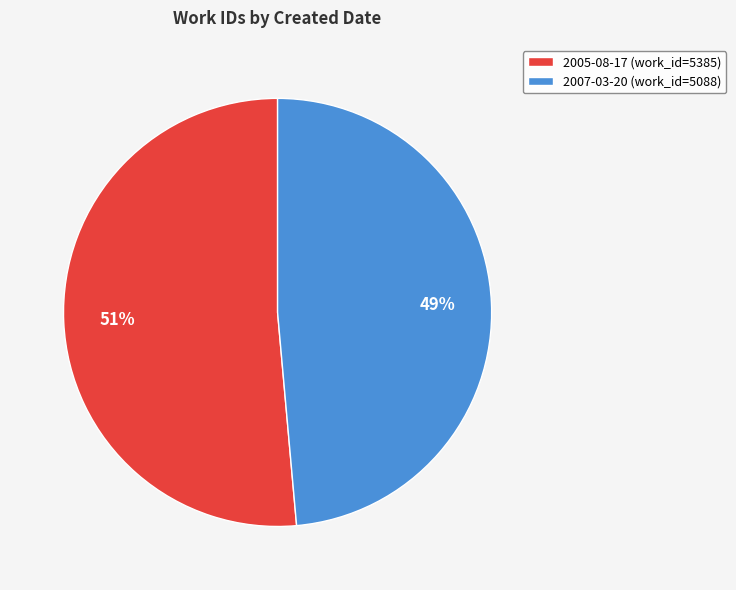

To the nearest percent, what percentage of the pie is 2007-03-20?

49%